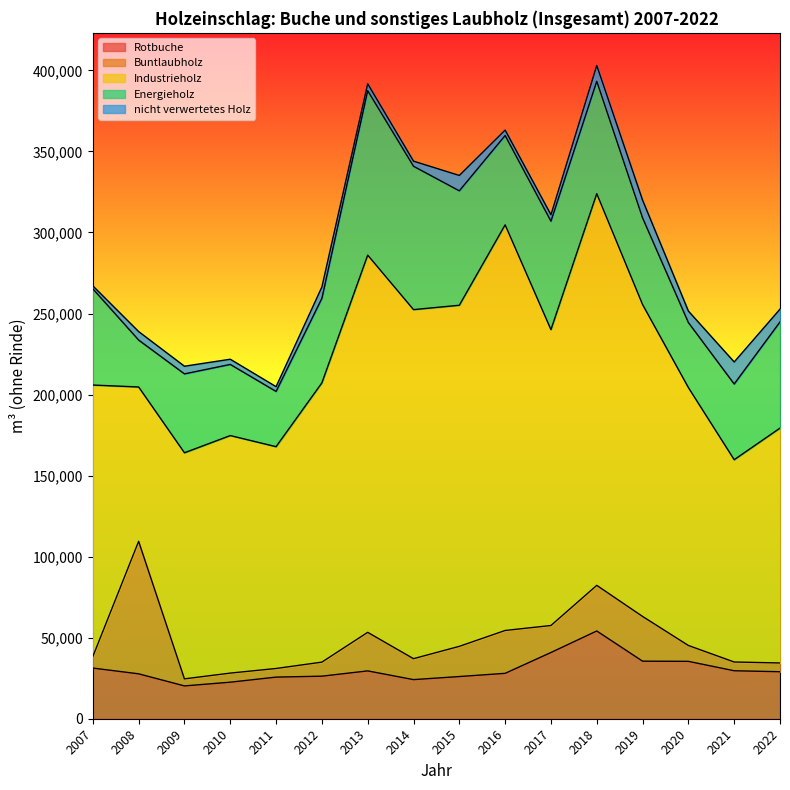

True or false: Energieholz and nicht verwertetes Holz intersect in this chart.

False